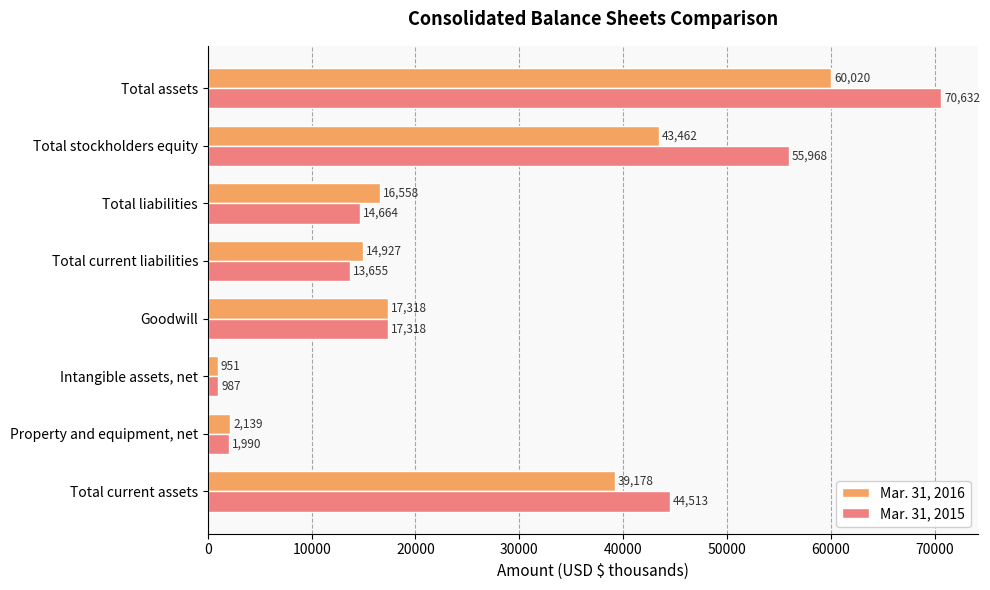

Is the value of Mar. 31, 2016 at Total stockholders equity greater than the value of Mar. 31, 2015 at Total current liabilities?

Yes